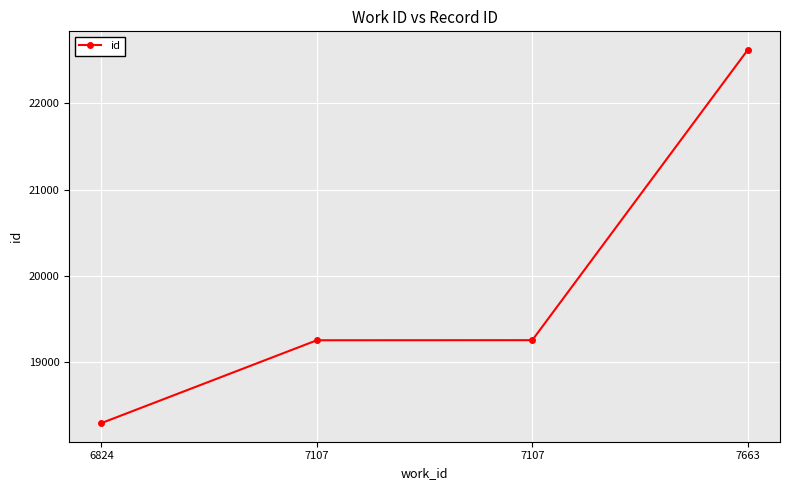

Which has a higher value, 6824 or 7107?

7107